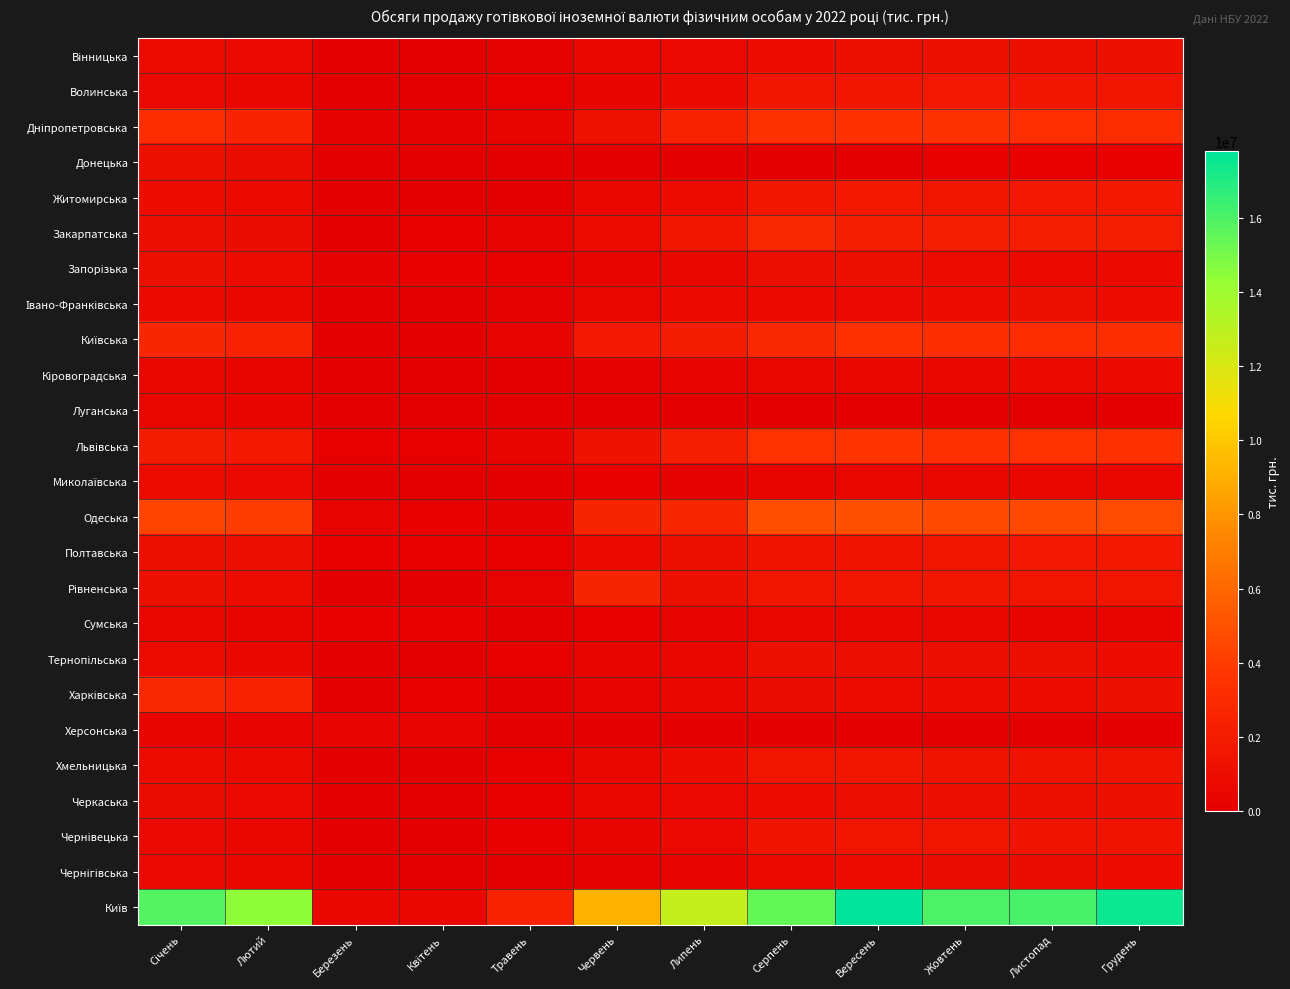

Between Січень and Лютий, which is larger?

Січень